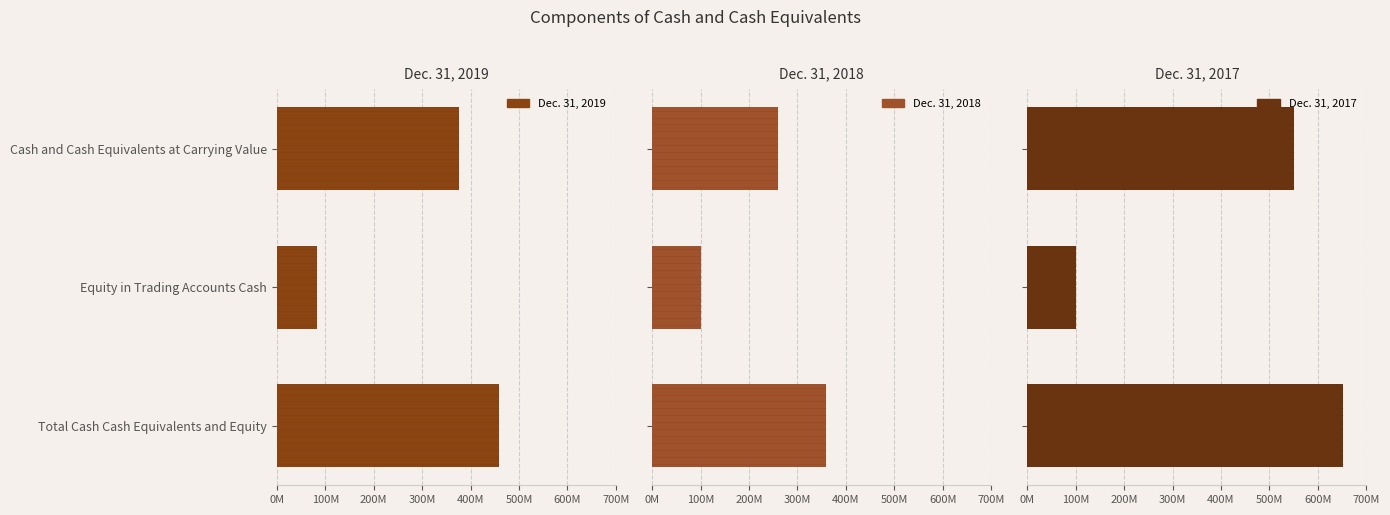

Rank the series by their maximum value, from lowest to highest.

Dec. 31, 2018, Dec. 31, 2019, Dec. 31, 2017